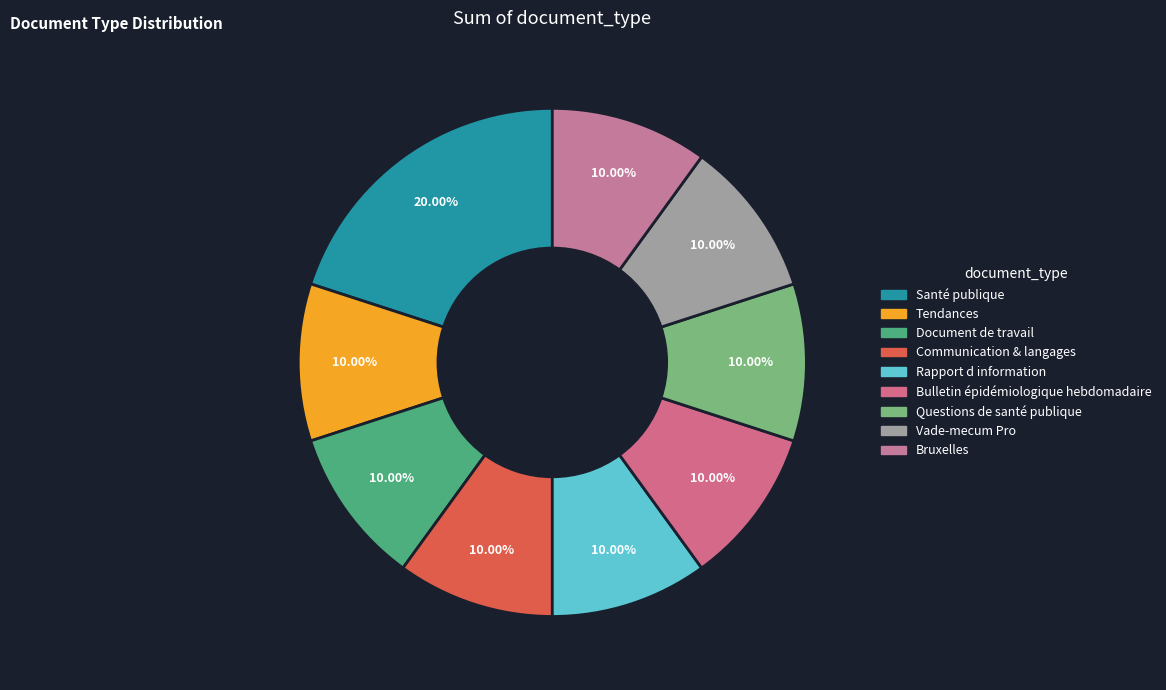

The Bruxelles slice represents 10% of the pie. True or false?

True